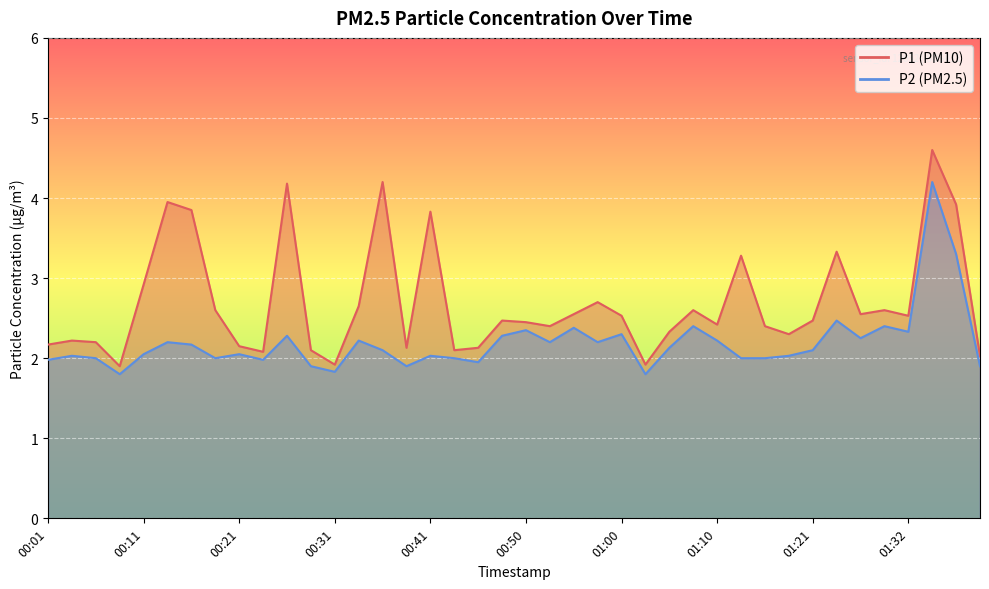

True or false: P1 and P2 cross at least once.

False